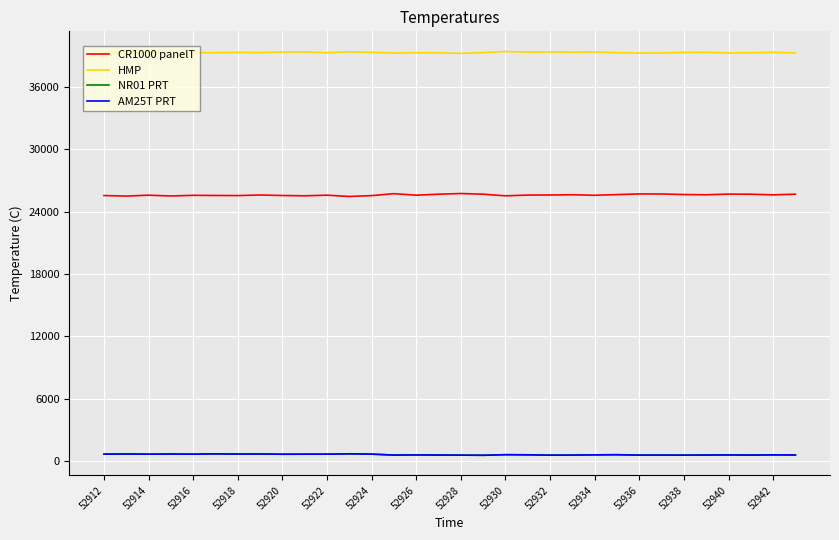

Which series has the widest spread of values?

CR1000 panelT